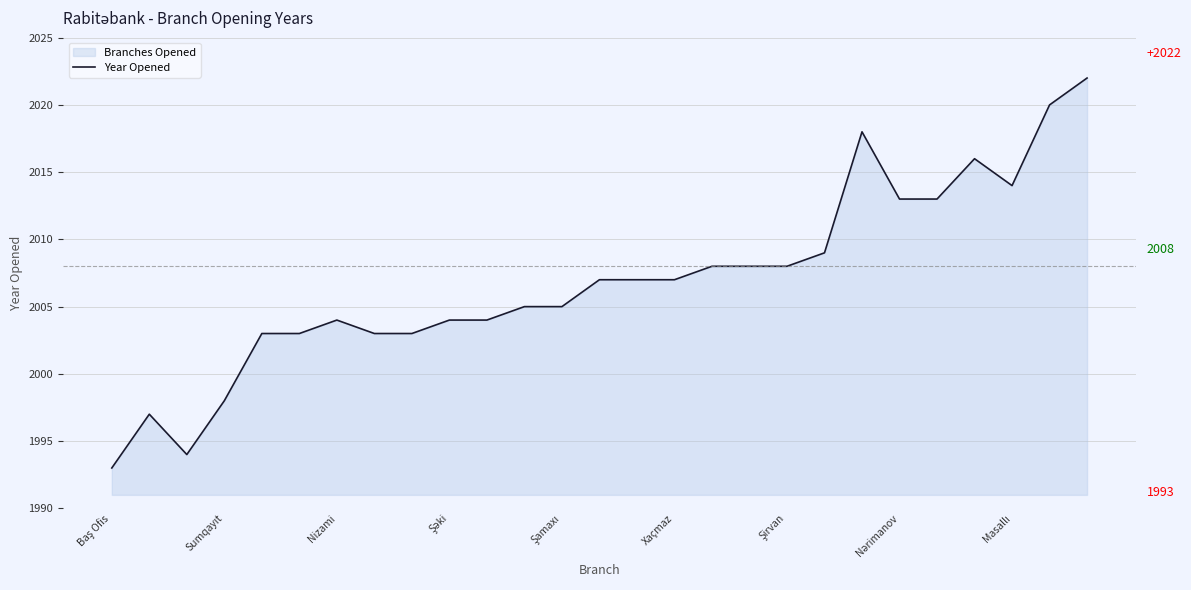

What is the difference between the maximum and minimum values?

29